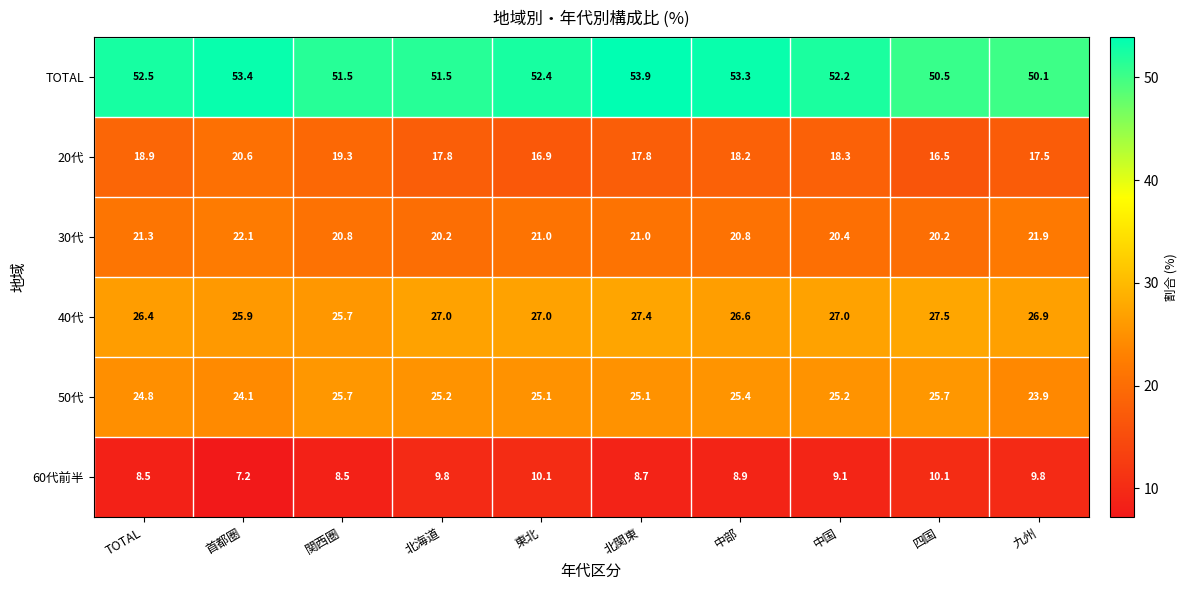

Is the value of 20代 at 四国 greater than the value of TOTAL at TOTAL?

No